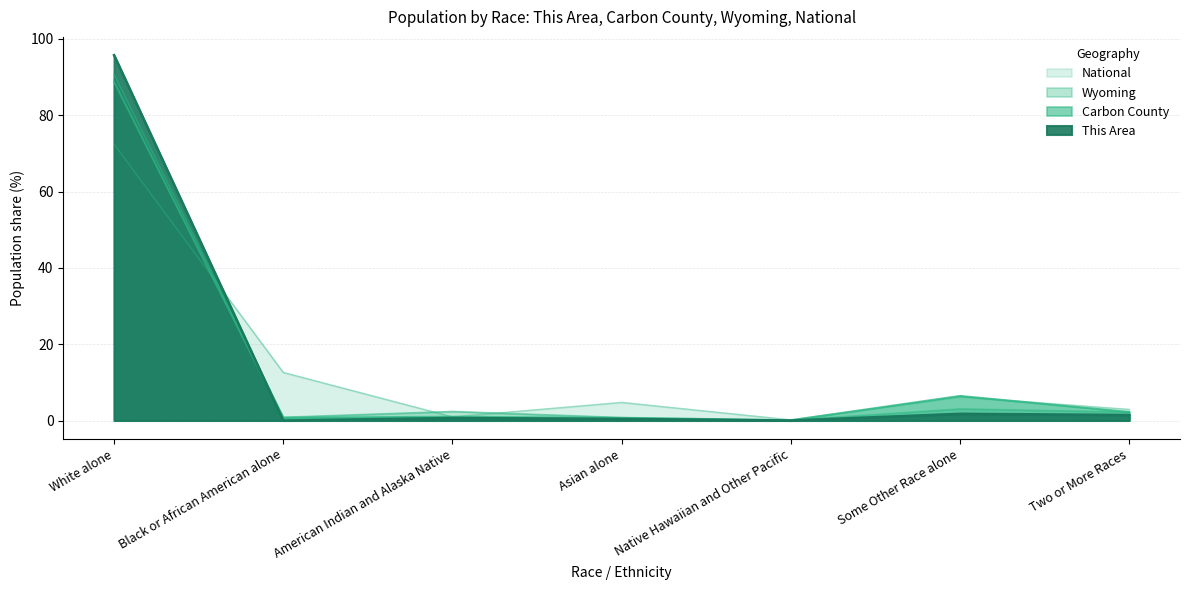

Does the chart have visible grid lines?

Yes